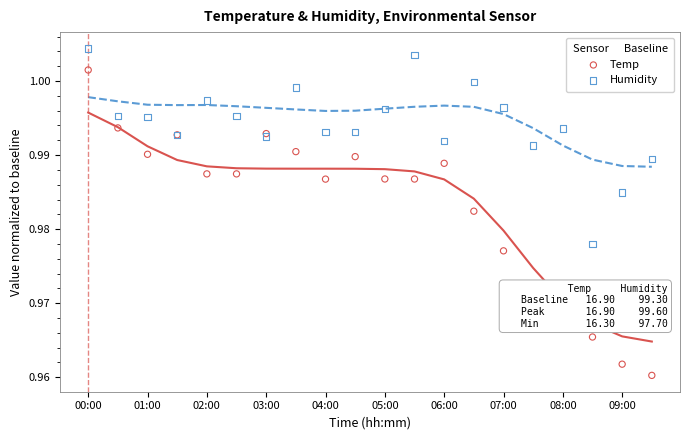

Is the value of Humidity at 16 greater than the value of Temp at 19?

Yes